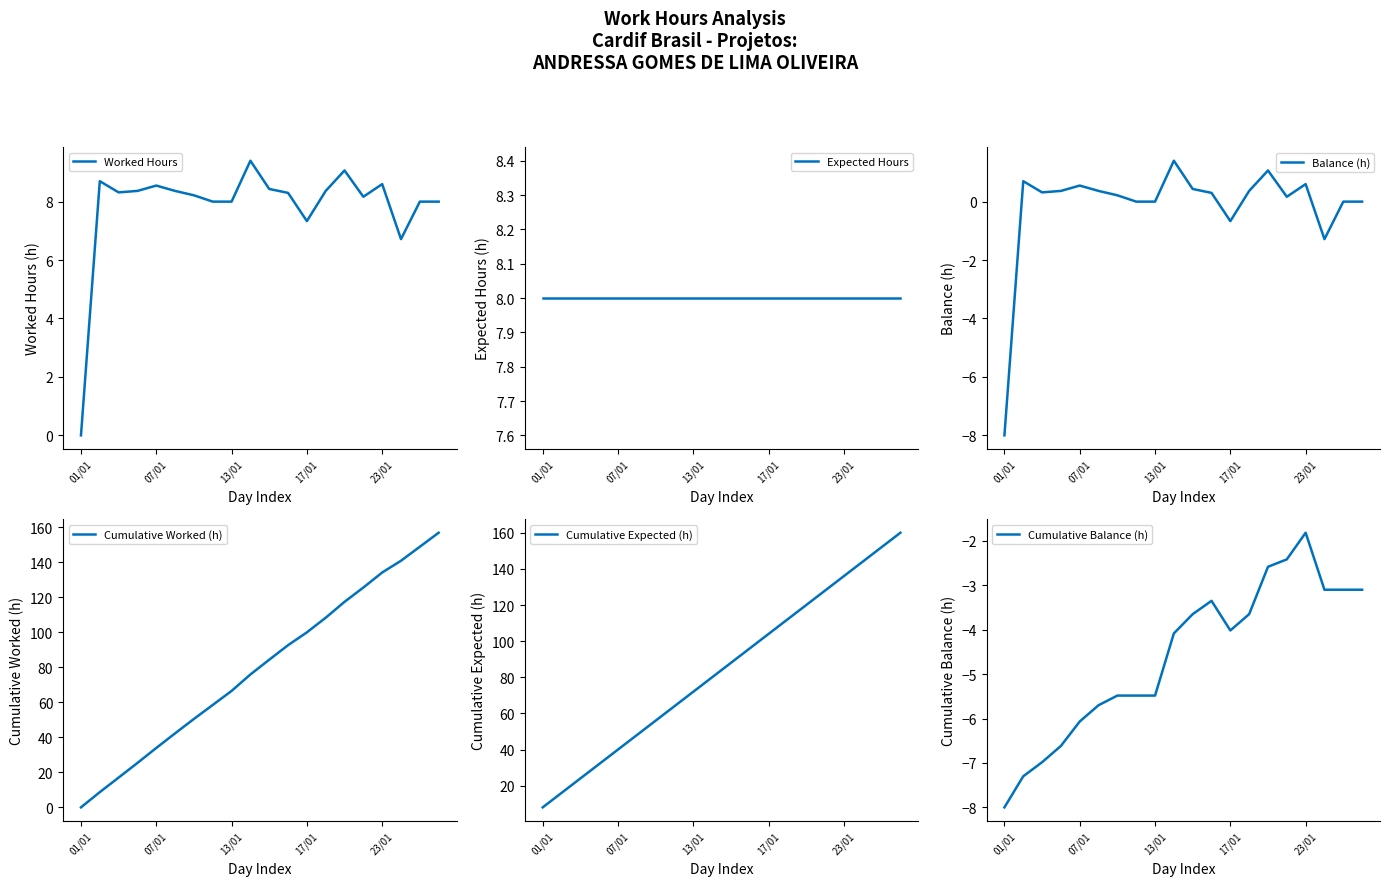

What is the minimum value for Cumulative Expected (h)?

8